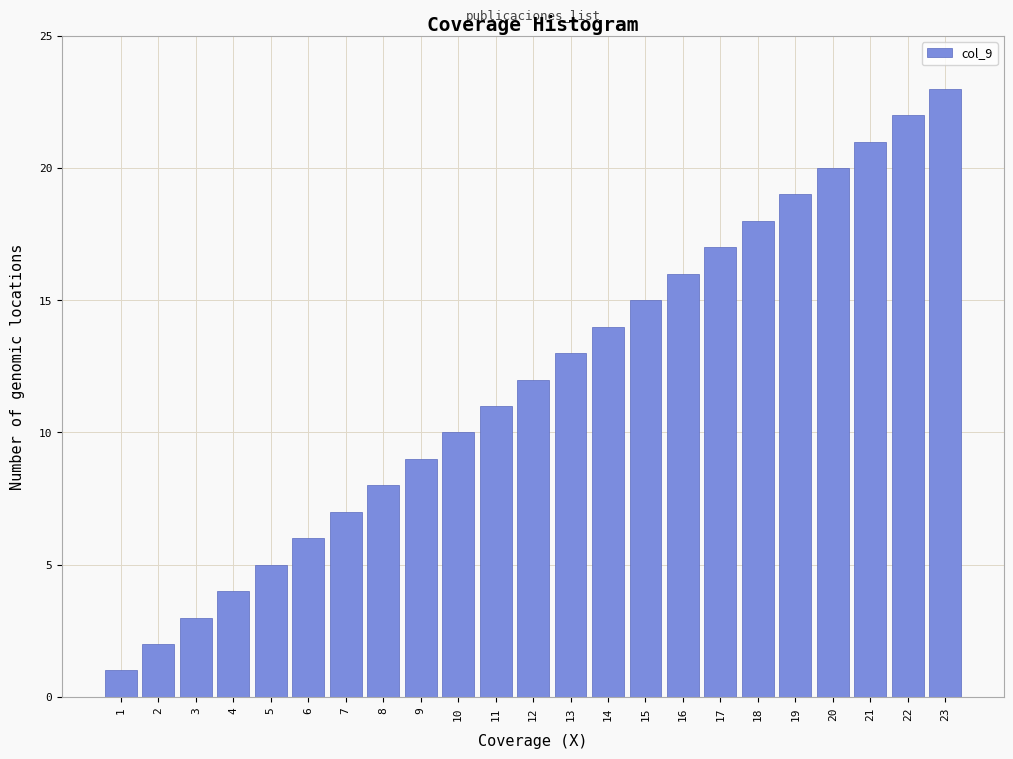

What is the change in value from 5 to 23?

+18